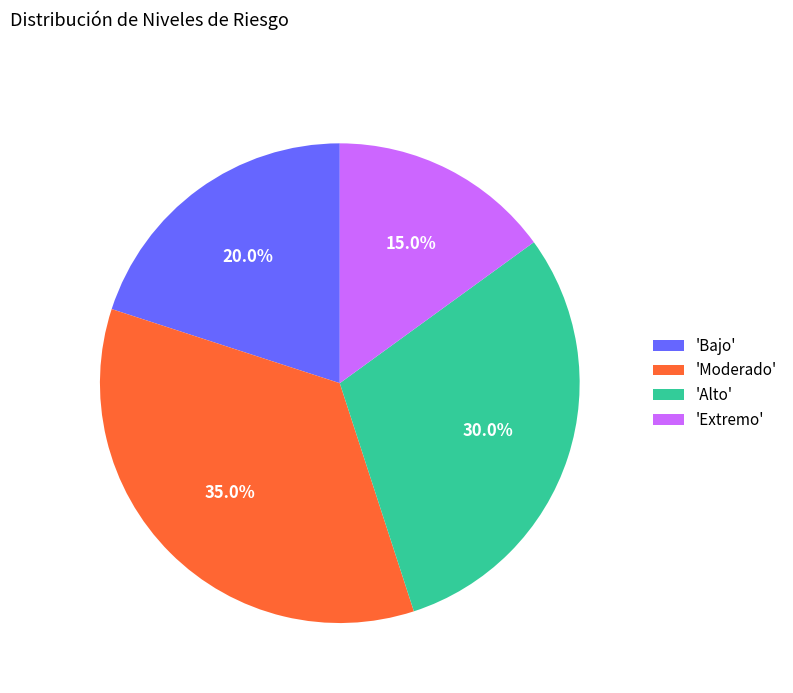

Rank the categories by value from lowest to highest.

'Extremo', 'Bajo', 'Alto', 'Moderado'